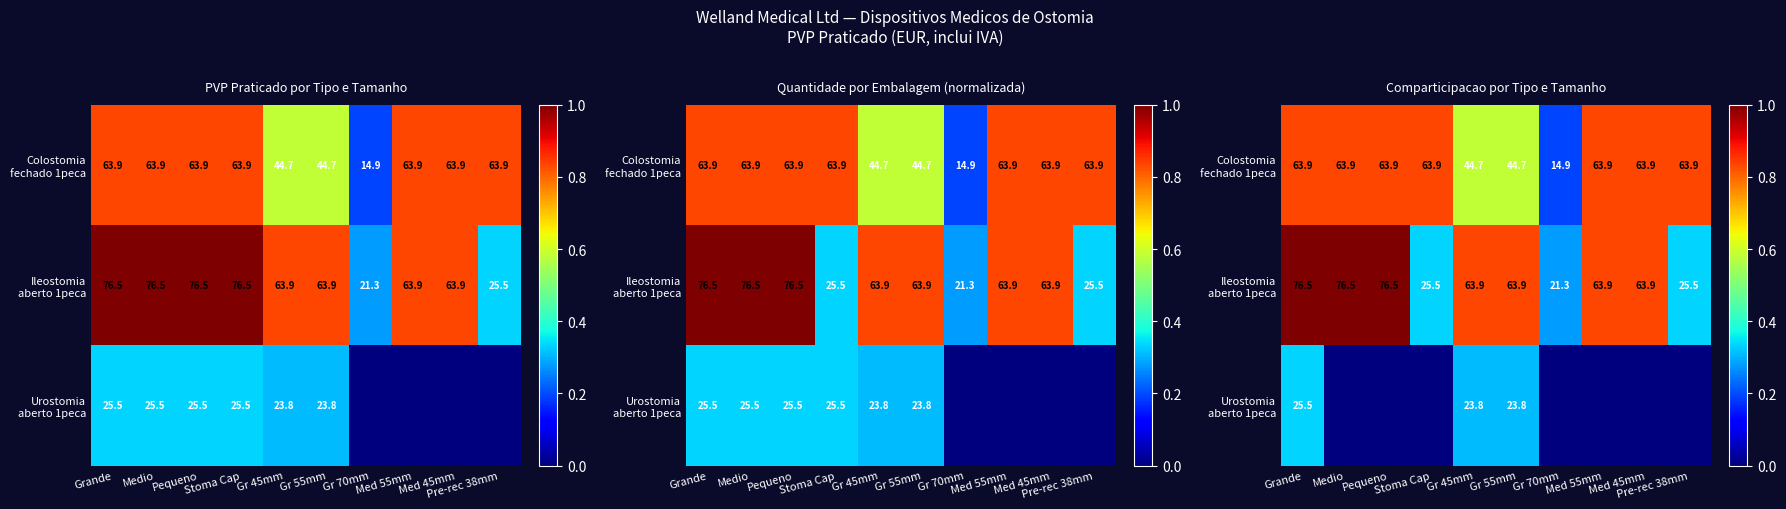

At how many categories does at least one series exceed 0?

10